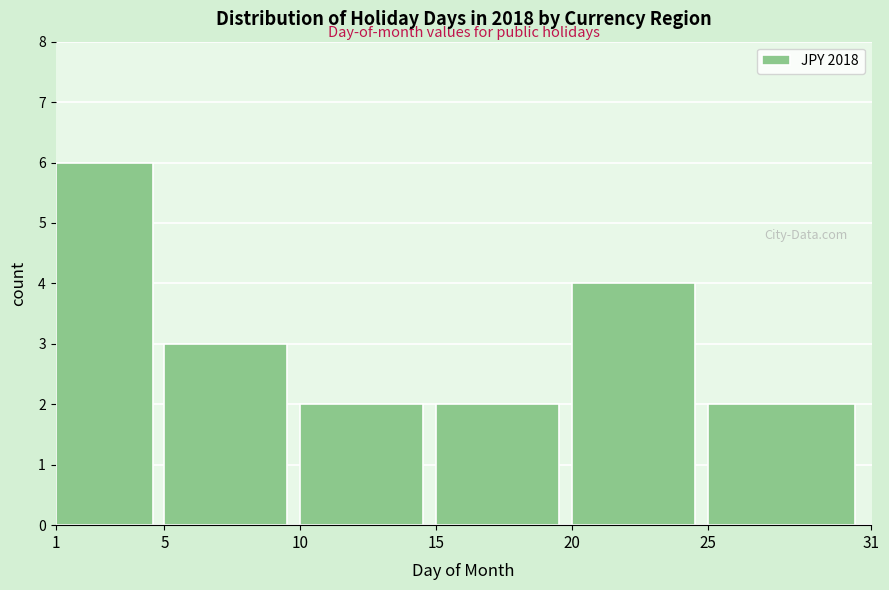

How tall is the bar that spans 15 to 20 on the x-axis? The values are not printed on the chart, so give them approximately, as read against the axis.

2